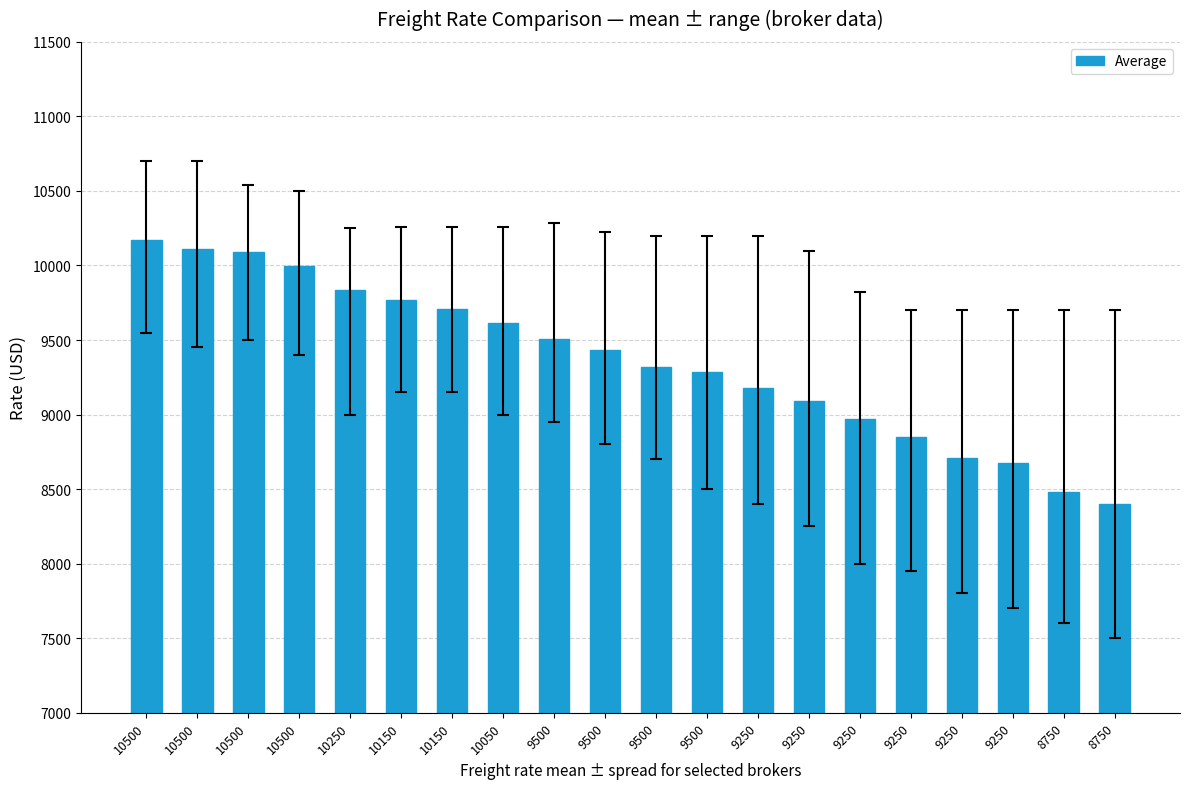

How many bars are there in total?

20